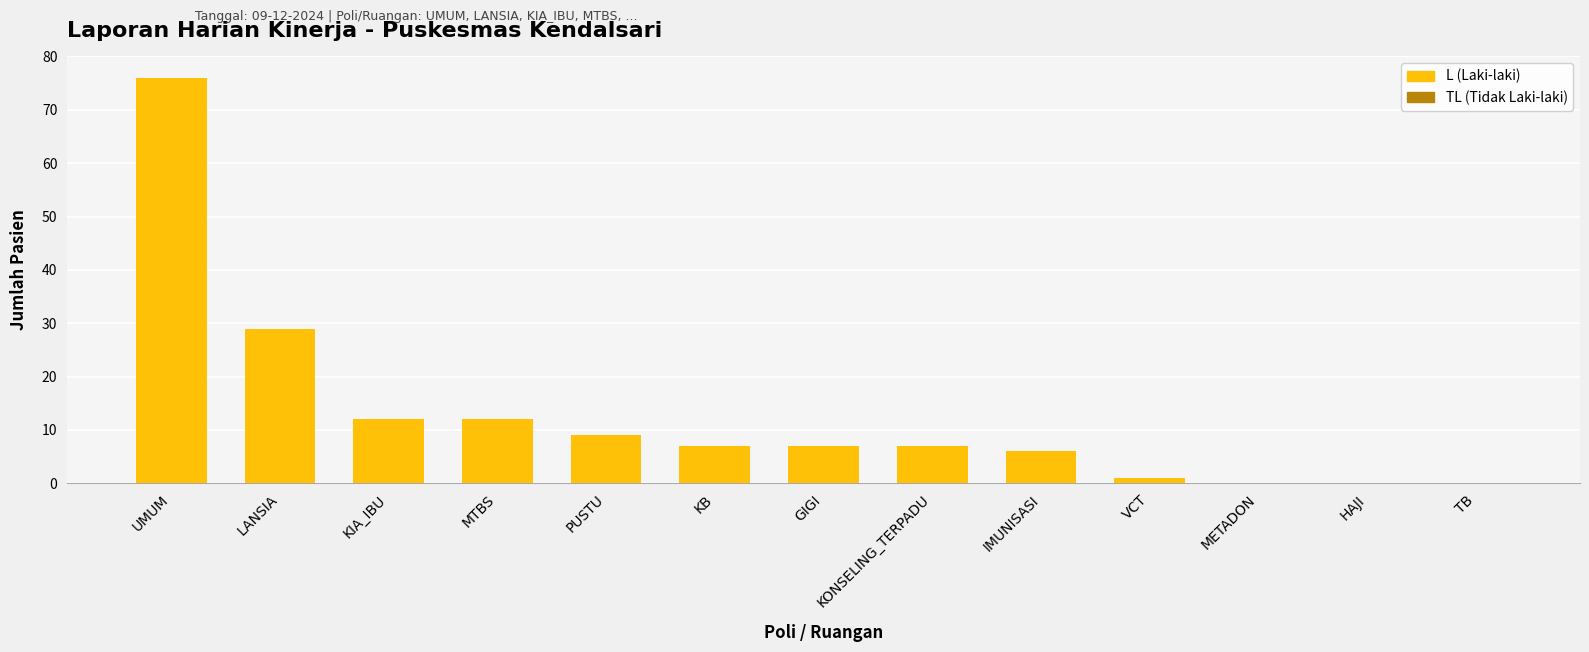

What is the change in value from UMUM to IMUNISASI?

-70